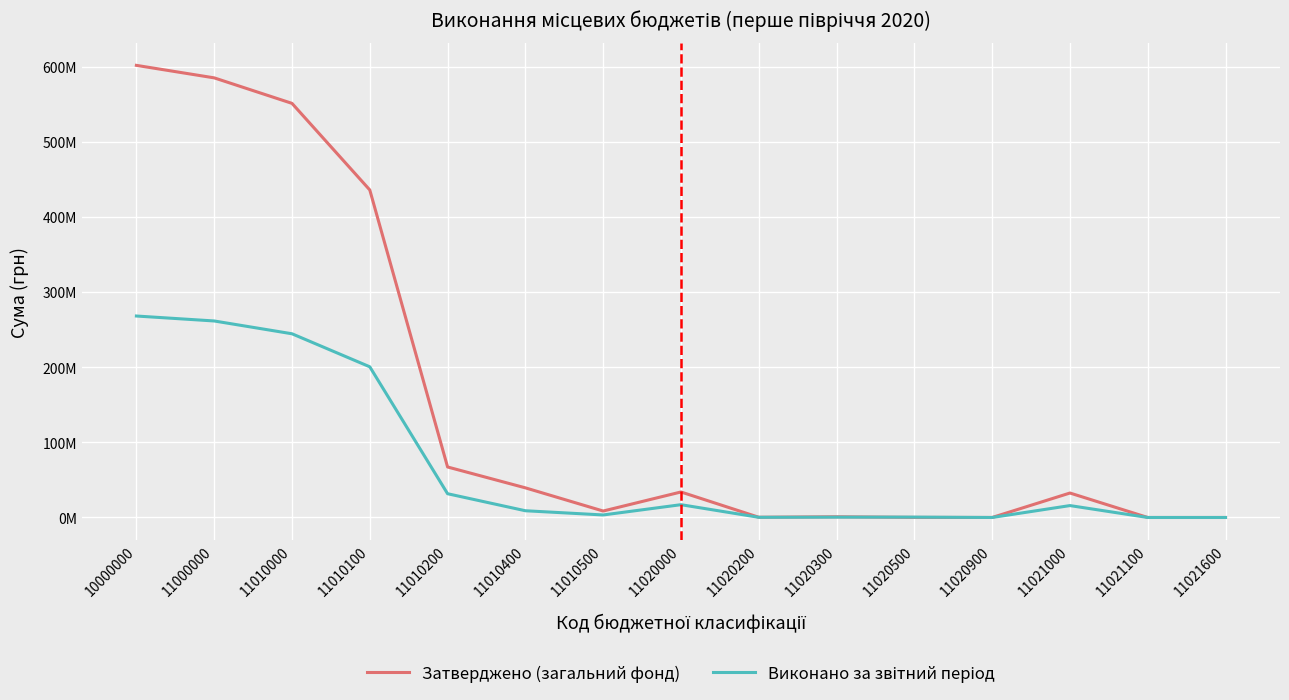

Is this an area chart (filled region under the line)?

No